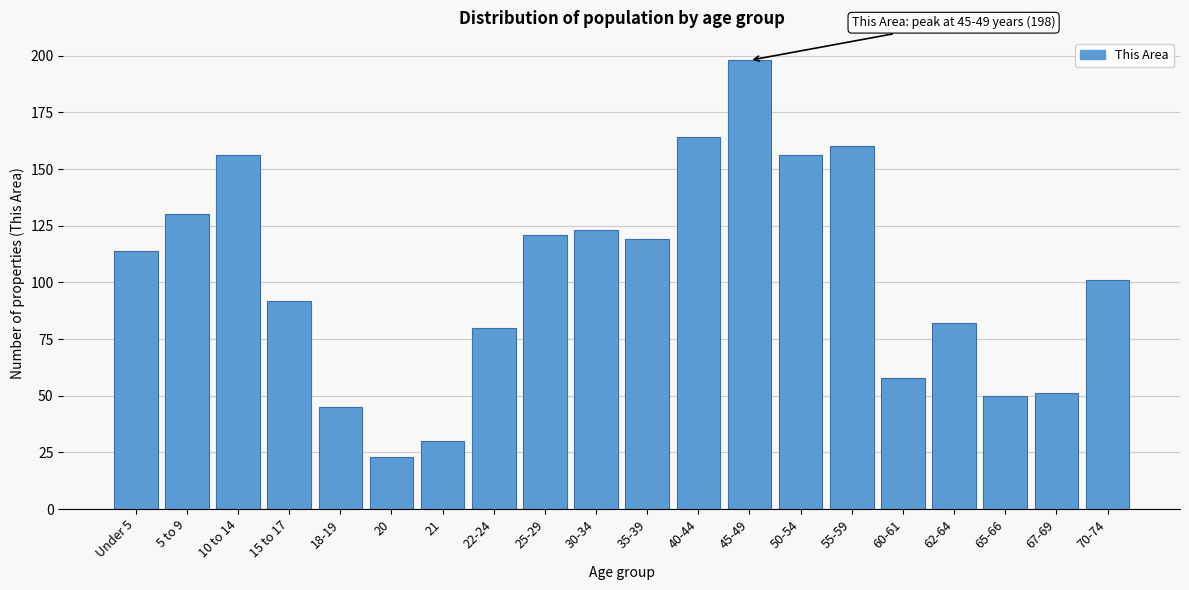

Reading right to left, extract all data points from this chart.

101	51	50	82	58	160	156	198	164	119	123	121	80	30	23	45	92	156	130	114